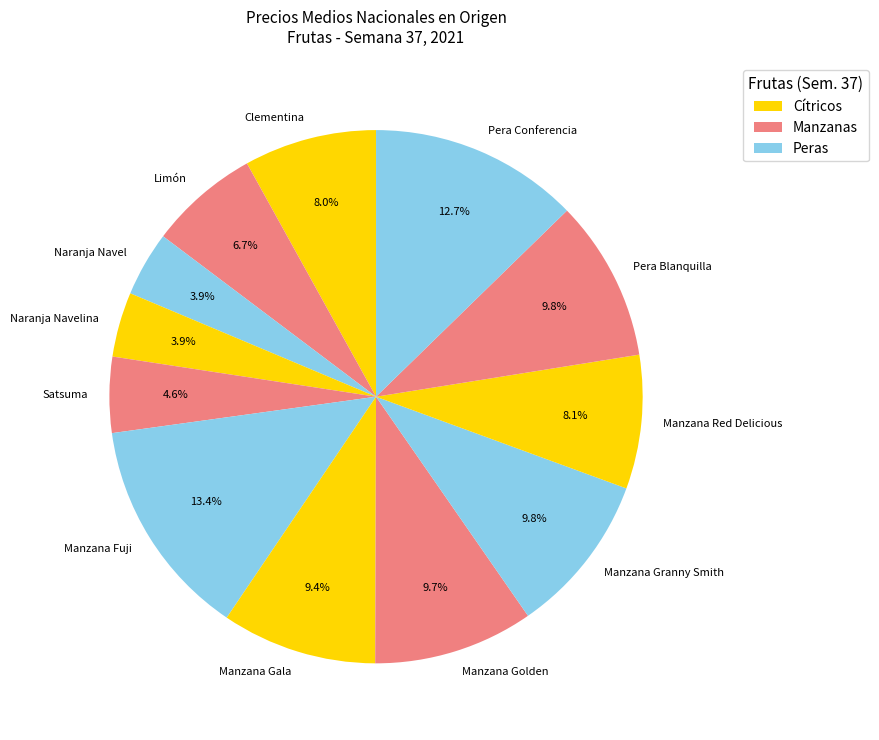

Between Manzana Golden and Pera Conferencia, which is larger?

Pera Conferencia